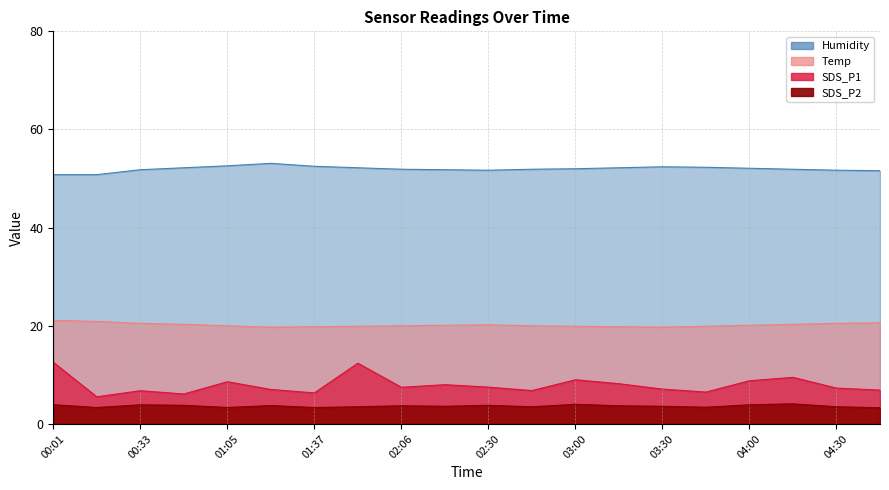

How many lines are shown in the chart?

4